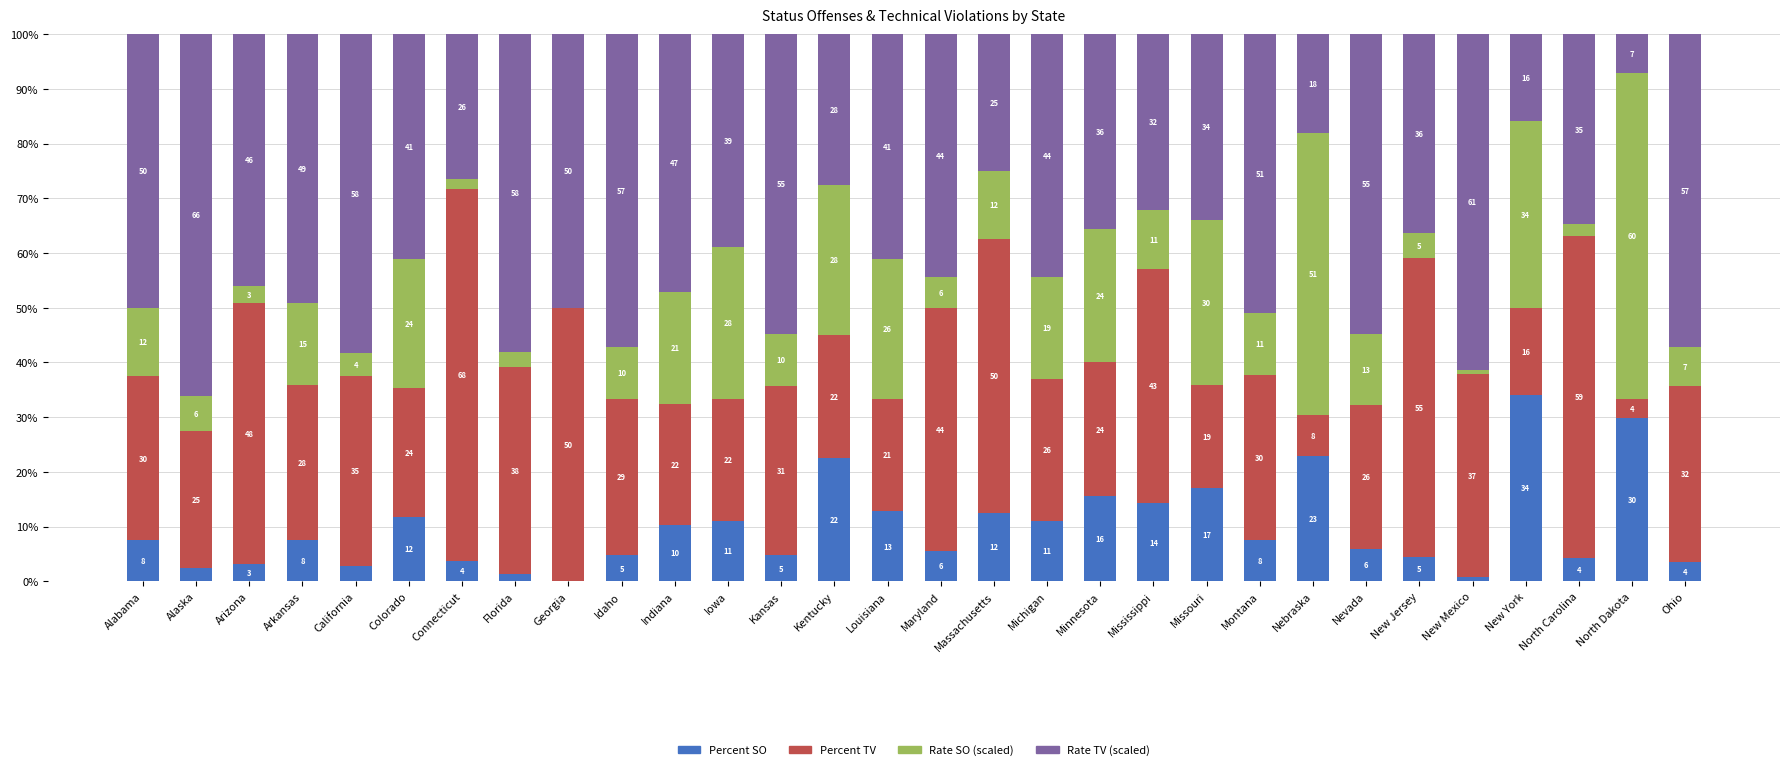

Does the chart contain stacked bars?

Yes